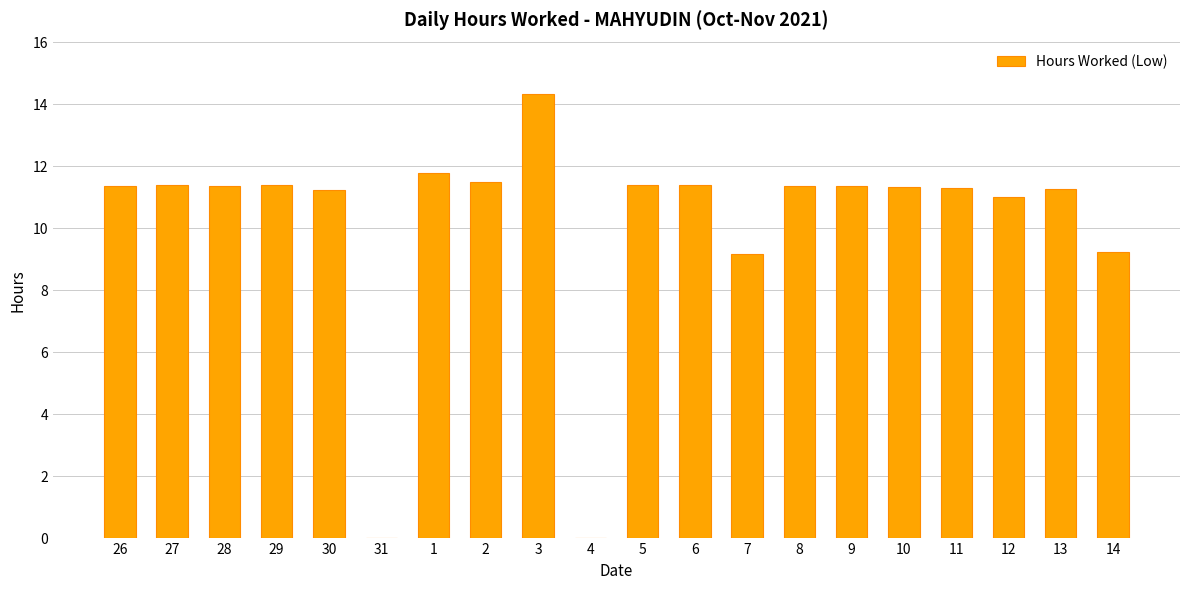

Read the value at 29.

11.4